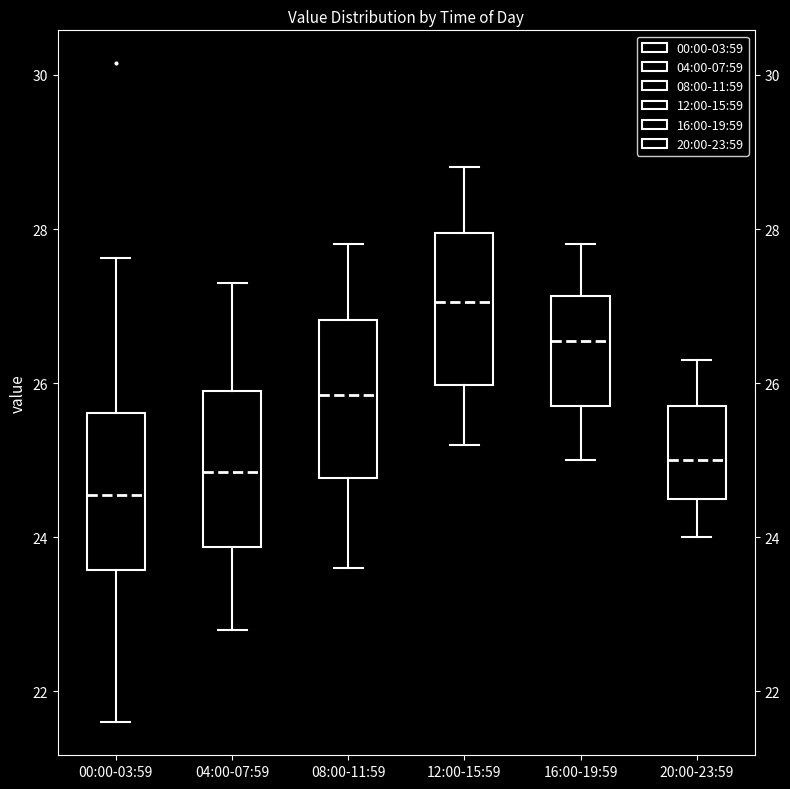

Reading left to right, read every box against the y-axis: the position of its median line, the range the box covers, and the ends of its whiskers. The values are not printed on the chart, so give them approximately, as read against the axis.

00:00-03:59: median 24.6, box 23.6 to 25.6, whiskers 21.6 to 27.6
04:00-07:59: median 24.8, box 23.8 to 26.0, whiskers 22.8 to 27.4
08:00-11:59: median 25.8, box 24.8 to 26.8, whiskers 23.6 to 27.8
12:00-15:59: median 27.0, box 26.0 to 28.0, whiskers 25.2 to 28.8
16:00-19:59: median 26.6, box 25.8 to 27.2, whiskers 25.0 to 27.8
20:00-23:59: median 25.0, box 24.6 to 25.8, whiskers 24.0 to 26.4